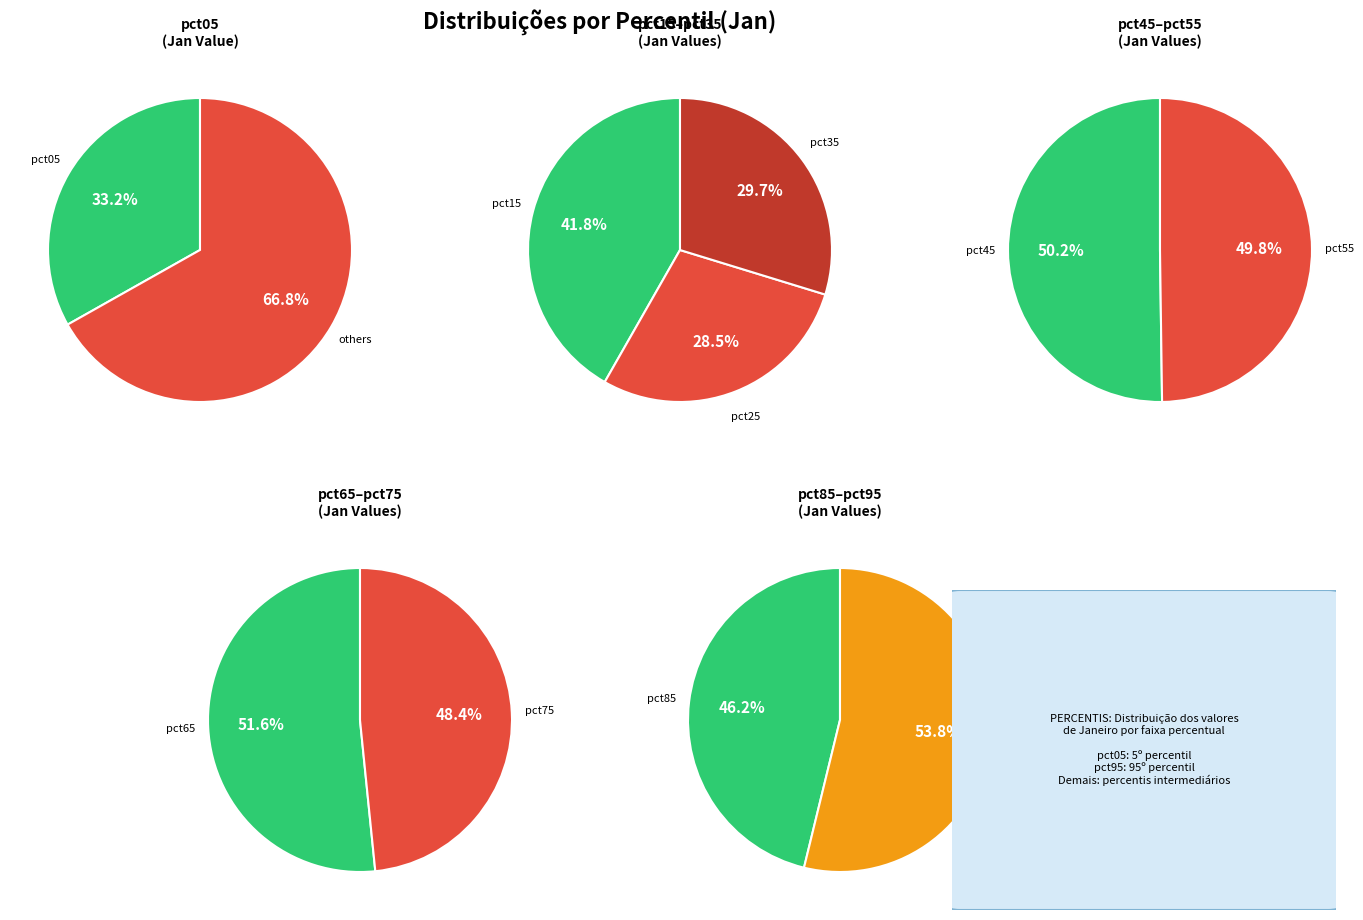

Rank the categories by value from lowest to highest.

pct75, pct85, pct65, pct25, pct55, pct45, pct95, pct35, pct15, pct05